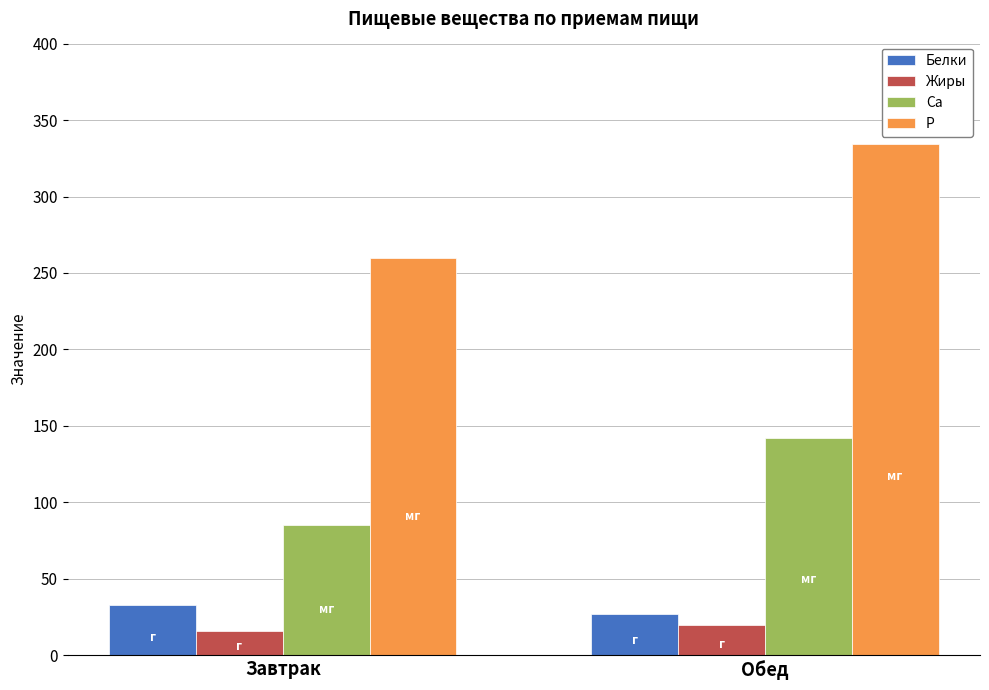

Does the chart contain any negative values?

No